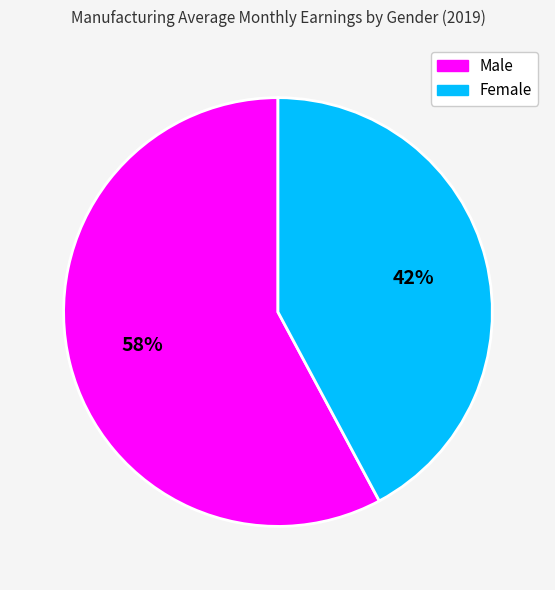

What is the largest slice in the pie chart?

Male